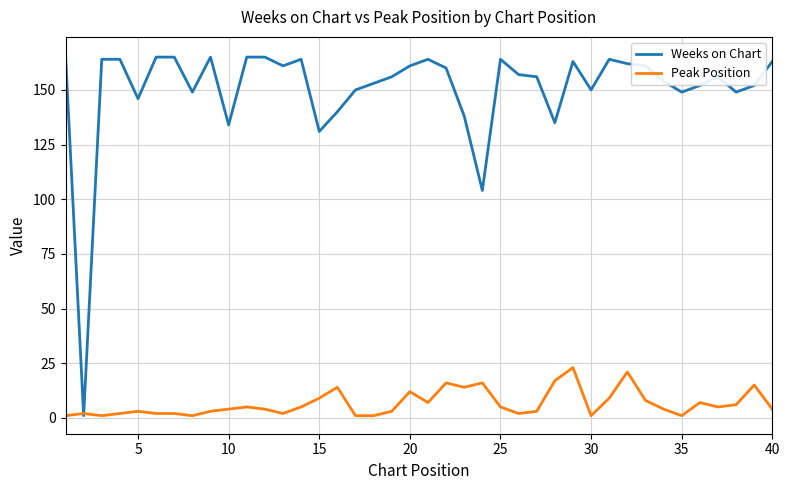

What is the maximum value shown in the chart?

166